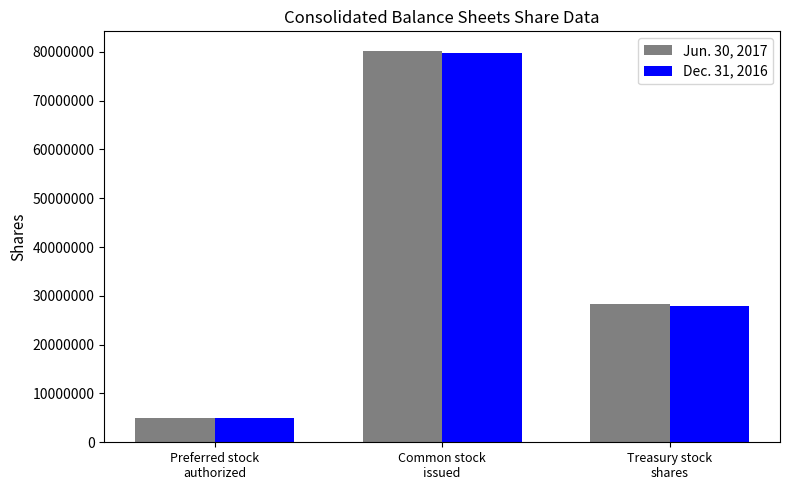

Reading right to left, extract all data points from this chart.

Jun. 30, 2017: 28410609	80176705	5000000
Dec. 31, 2016: 28015386	79781305	5000000